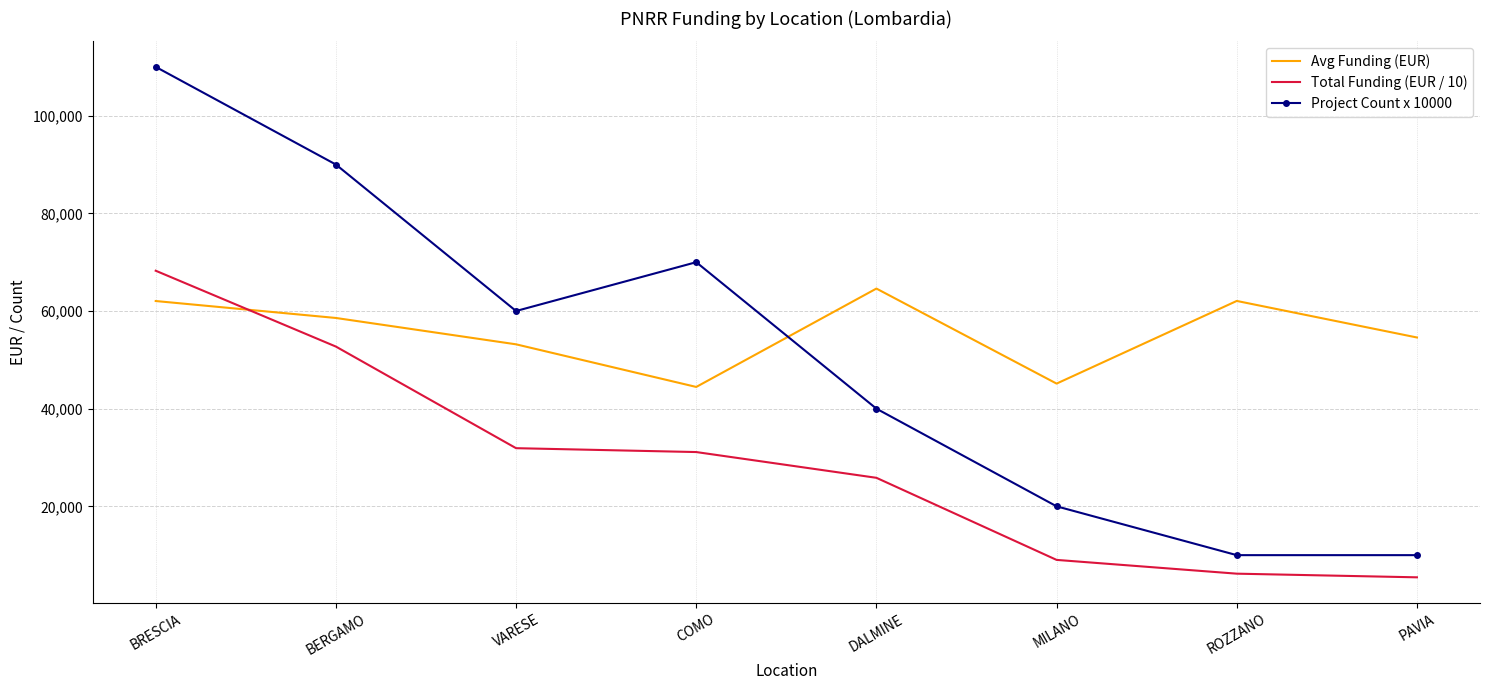

What is the maximum value shown in the chart?

110000.0